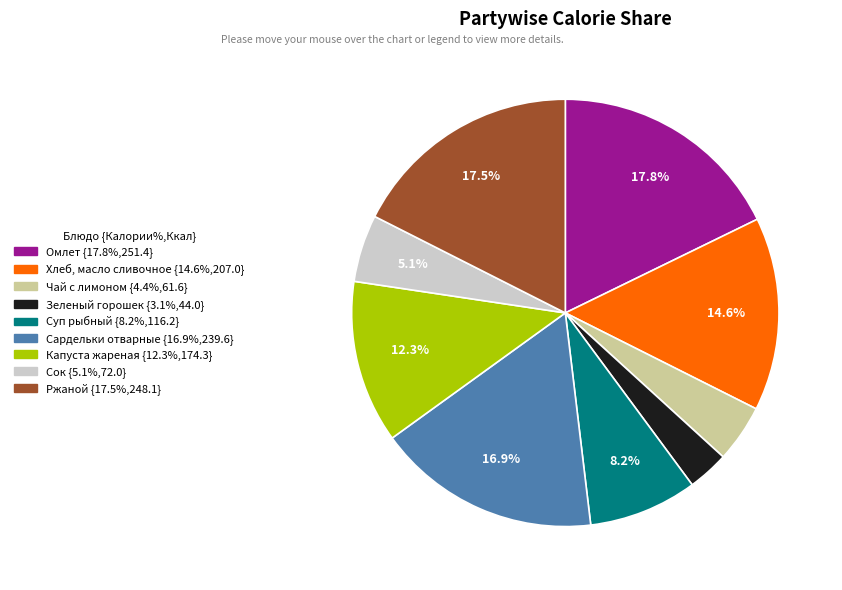

True or false: Чай с лимоном accounts for 4% of the total.

True